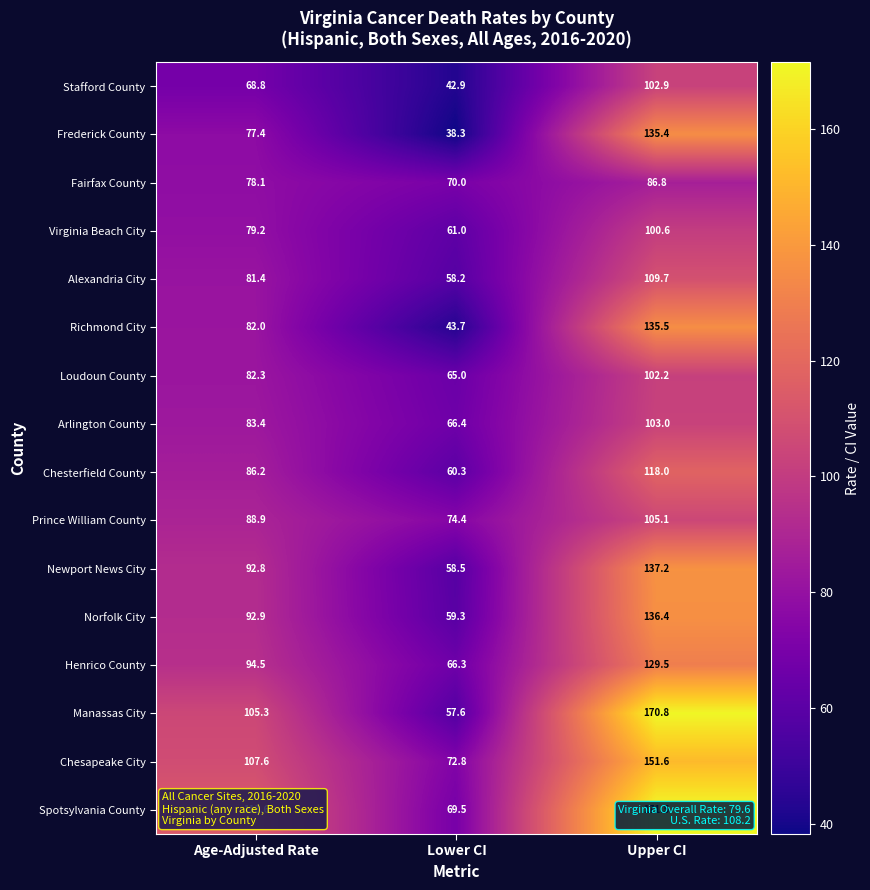

What is the approximate value of Henrico County at Age-Adjusted Rate?

94.5